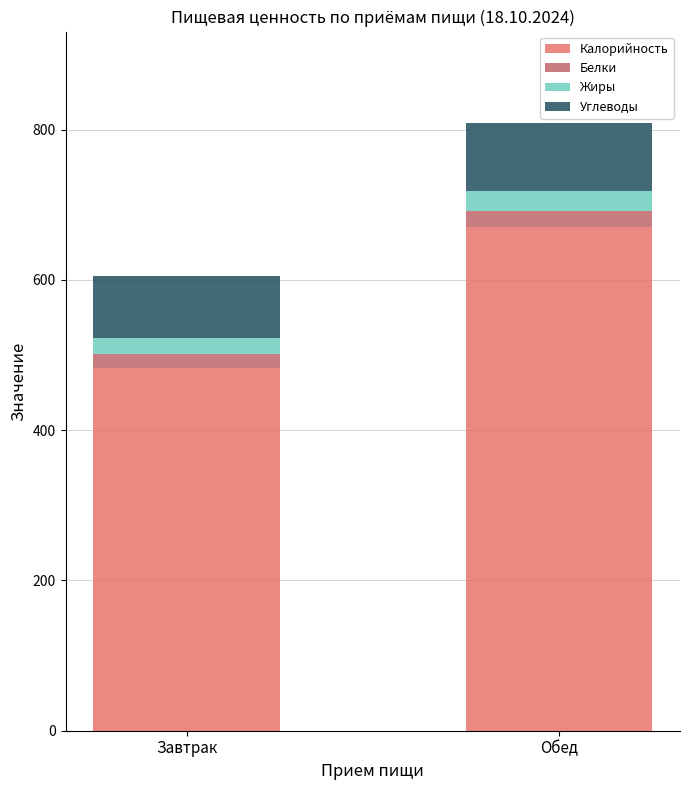

What are all the series names shown in the legend?

Калорийность, Белки, Жиры, Углеводы